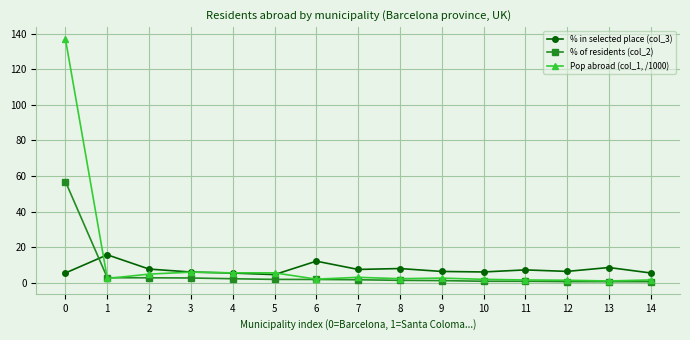

What is the value of the Pop abroad (col_1, /1000) point at the 3rd from the left?

4.9